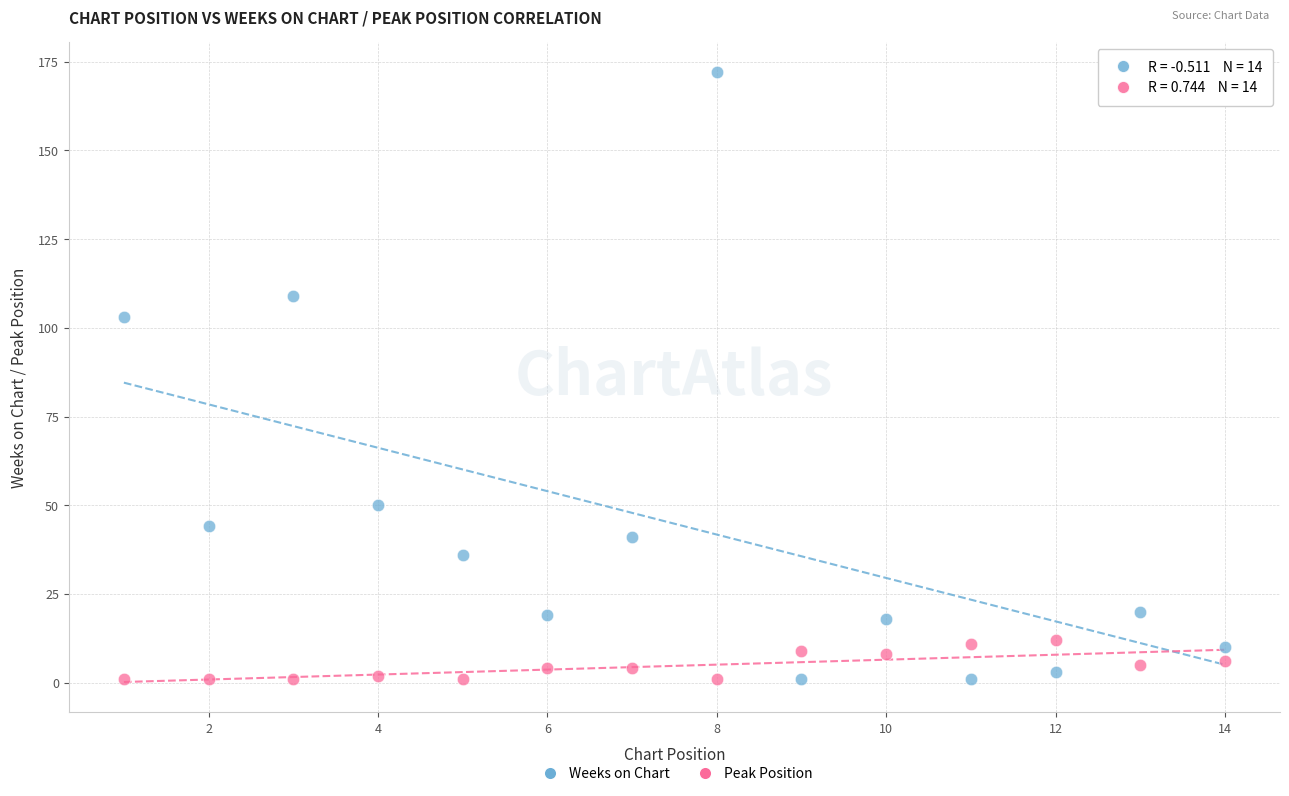

Which series has the largest Y range (max minus min)?

Weeks on Chart